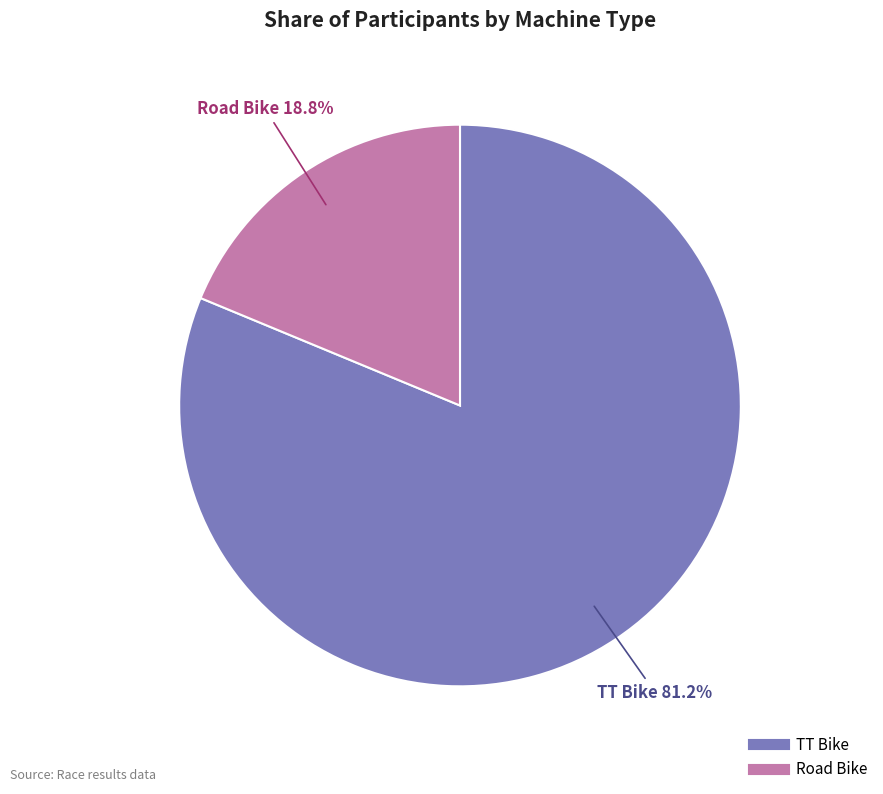

Rank the categories by value from highest to lowest.

TT Bike, Road Bike